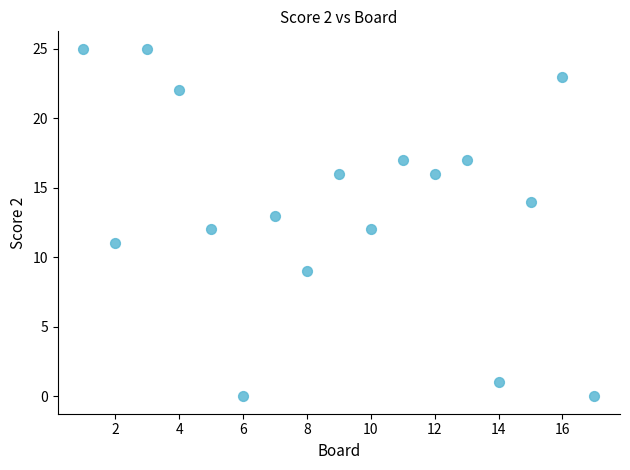

What is the range of X values (max minus min)?

16